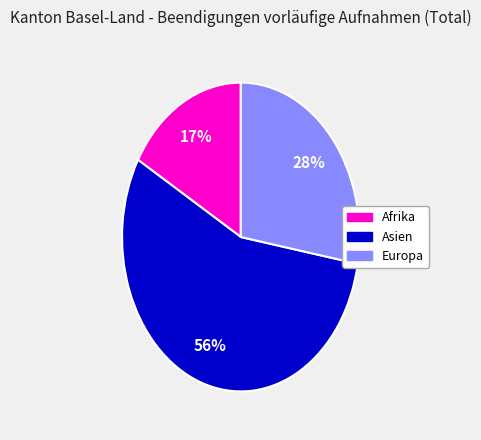

How many segments does this pie chart have?

3